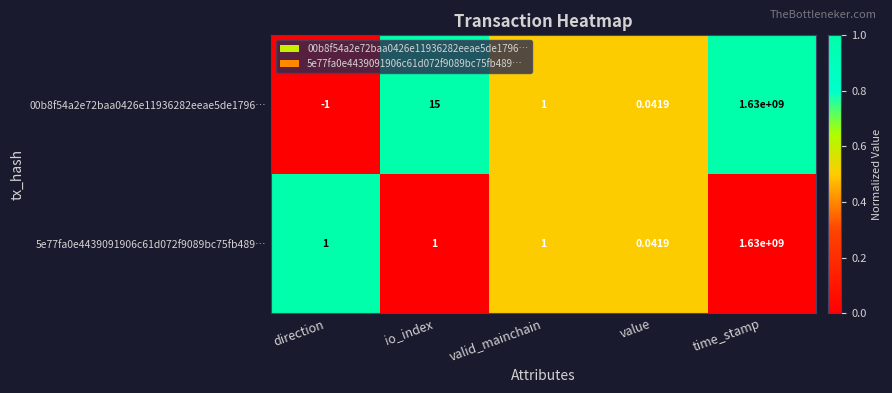

Which category has the lowest value across all series?

direction